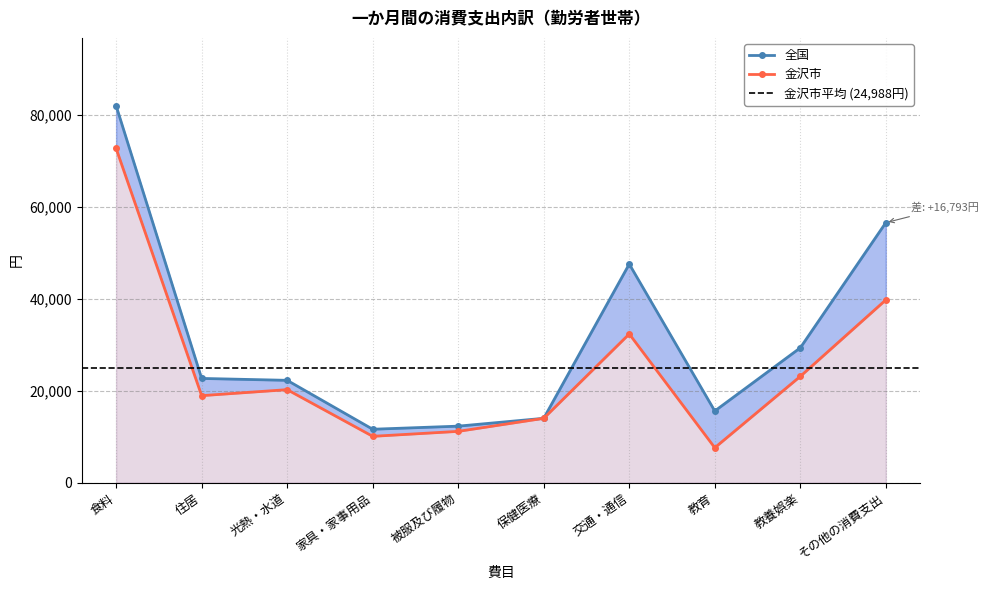

Reading left to right, list all the values displayed in this chart.

金沢市: 食料=72673	住居=18928	光熱・水道=20232	家具・家事用品=10085	被服及び履物=11163	保健医療=13997	交通・通信=32338	教育=7607	教養娯楽=23120	その他の消費支出=39742
全国: 食料=81950	住居=22671	光熱・水道=22258	家具・家事用品=11624	被服及び履物=12296	保健医療=14000	交通・通信=47533	教育=15590	教養娯楽=29326	その他の消費支出=56535